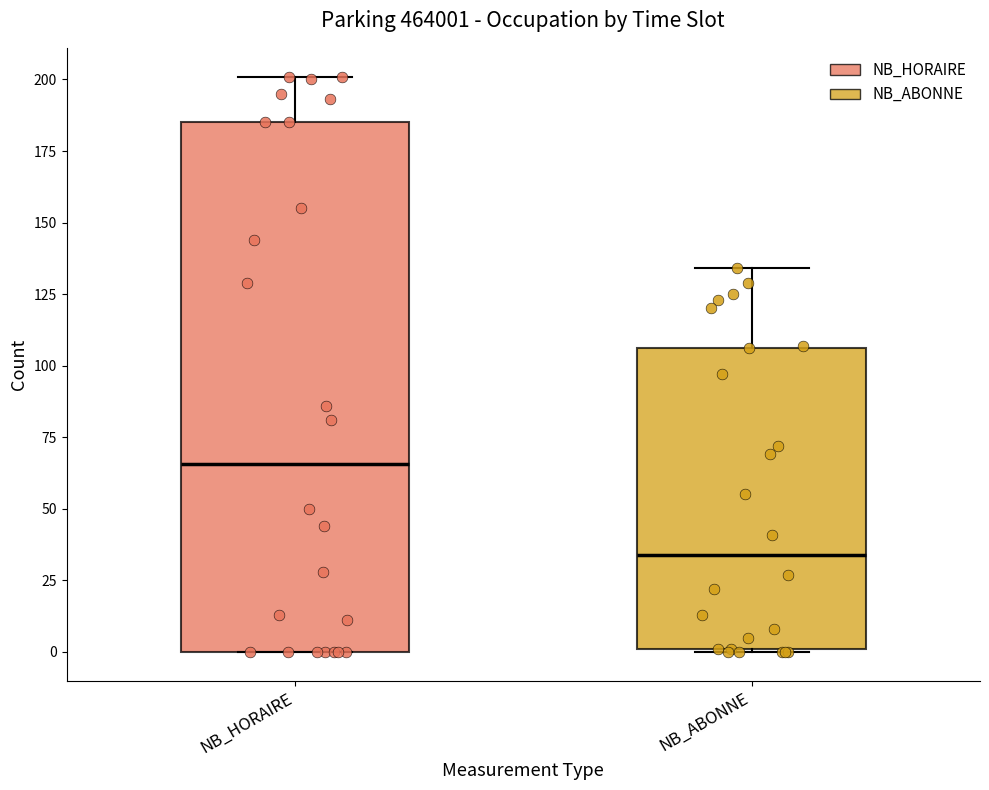

Which box is the tallest, from its lower edge to its upper edge?

NB_HORAIRE